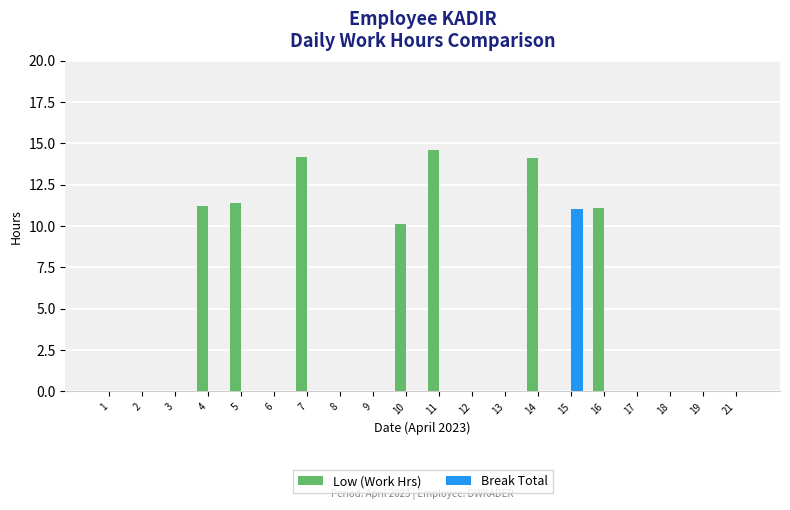

What is the sum of all Low (Work Hrs) values?

86.7